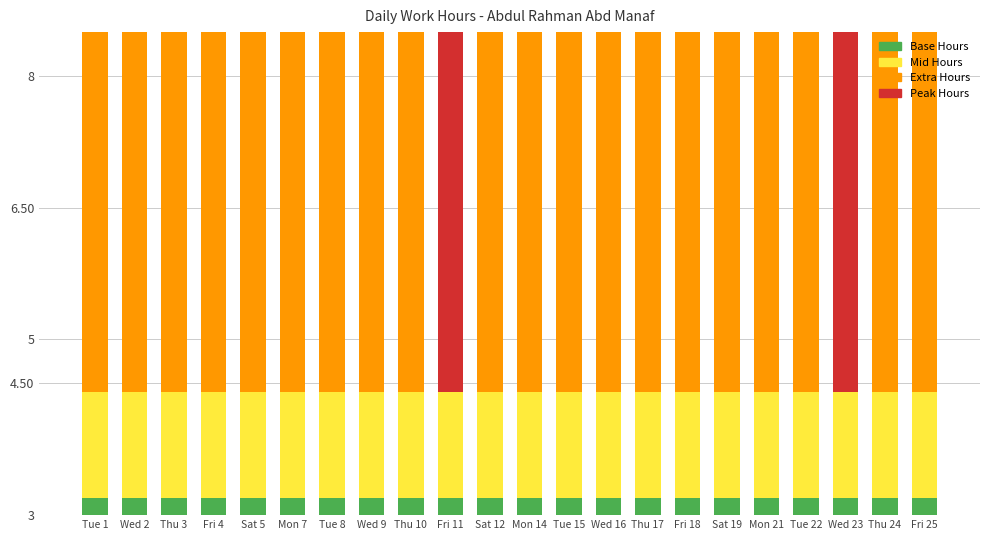

What is the minimum value shown in the chart?

1.2